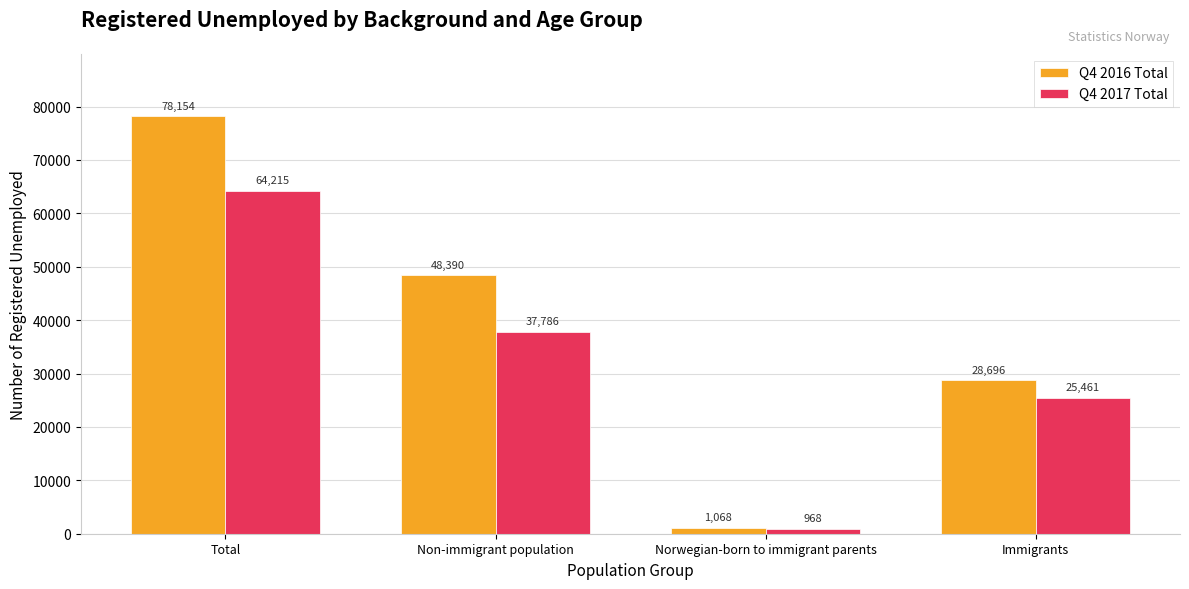

Is the value of Q4 2017 Total at Immigrants greater than the value of Q4 2016 Total at Total?

No